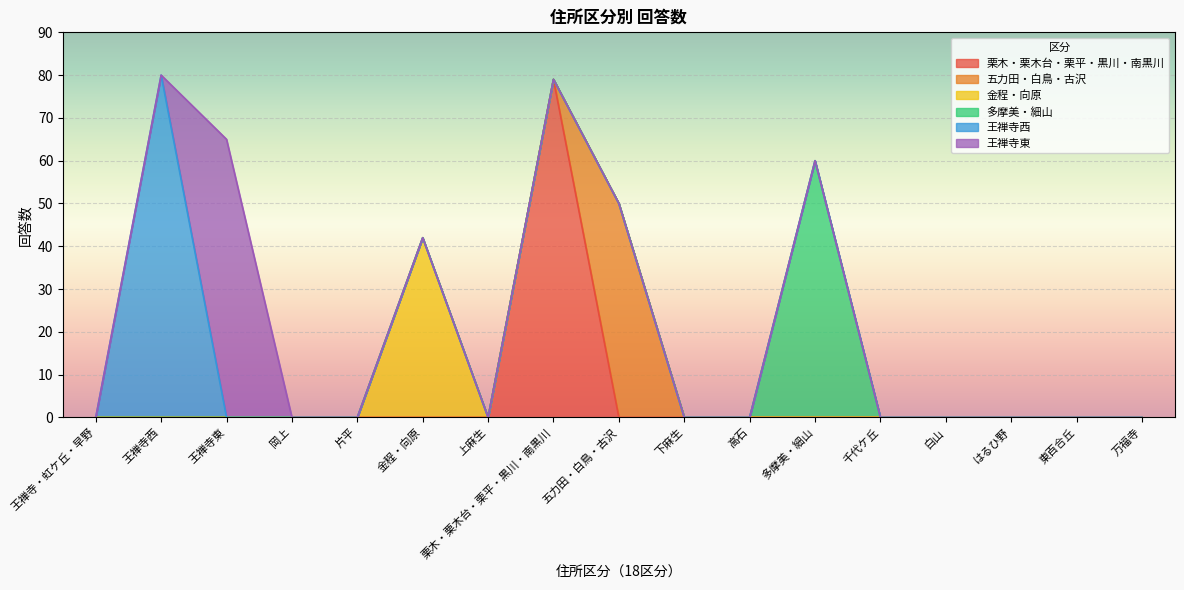

True or false: 王禅寺東 and 栗木・栗木台・栗平・黒川・南黒川 intersect in this chart.

False